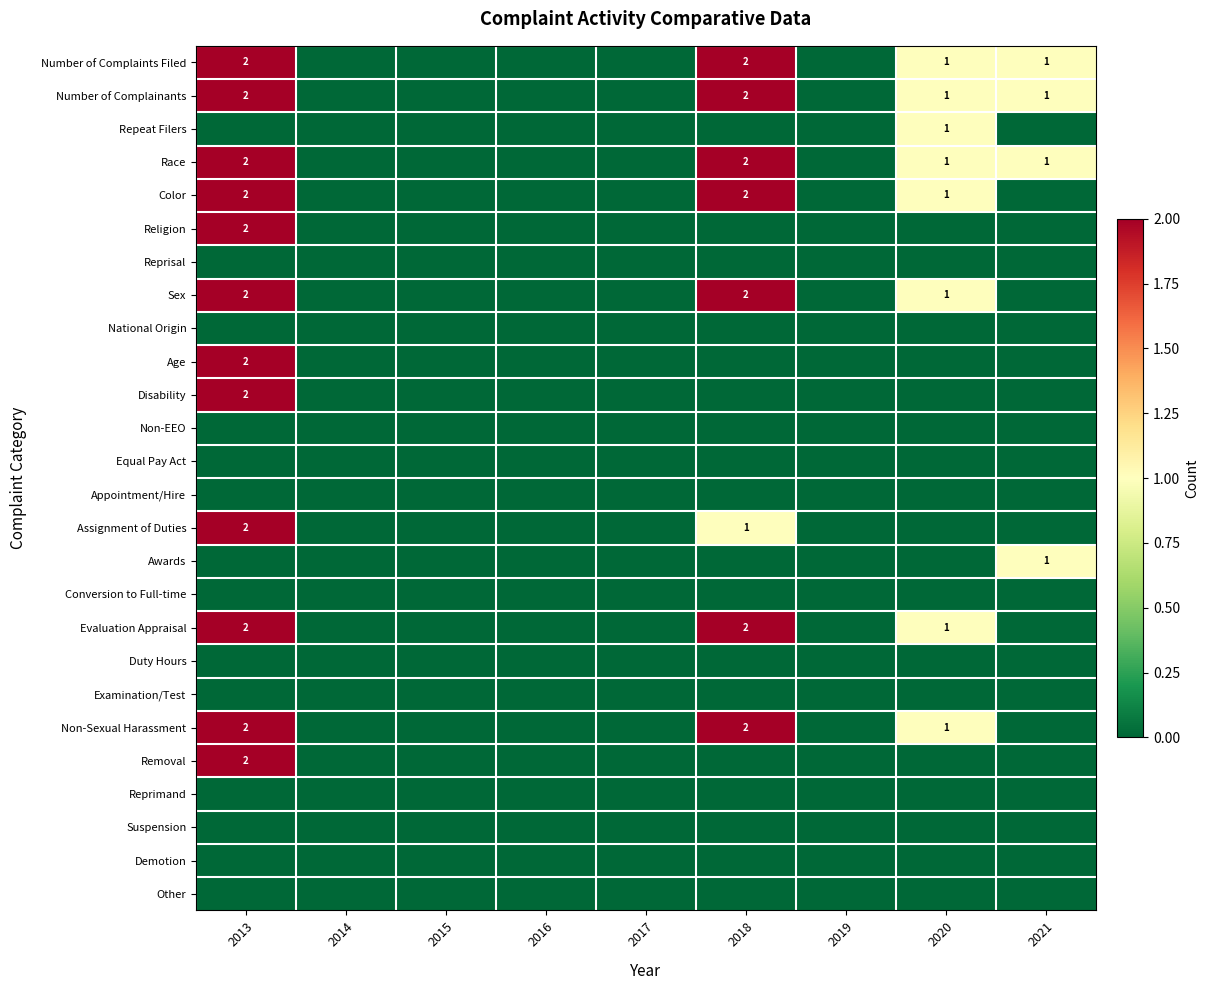

What is the sum of the Number of Complainants values at 2020 and 2018?

3